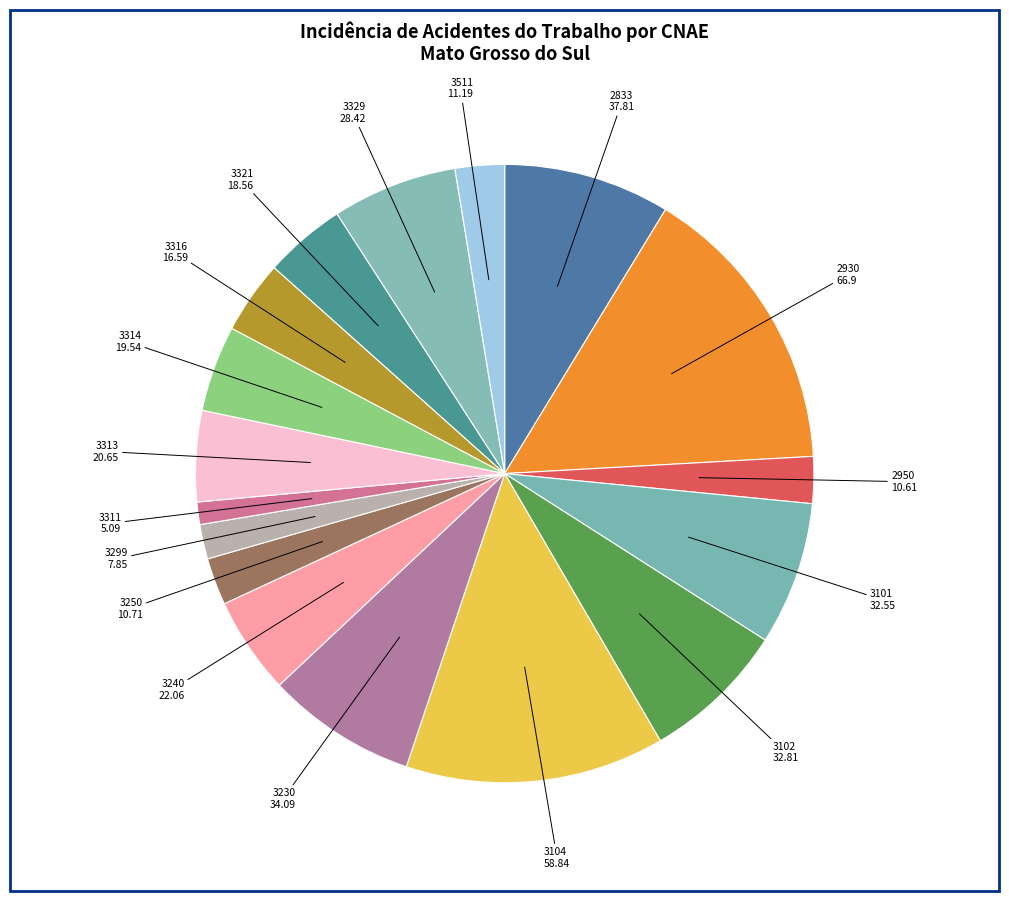

How many segments does this pie chart have?

17